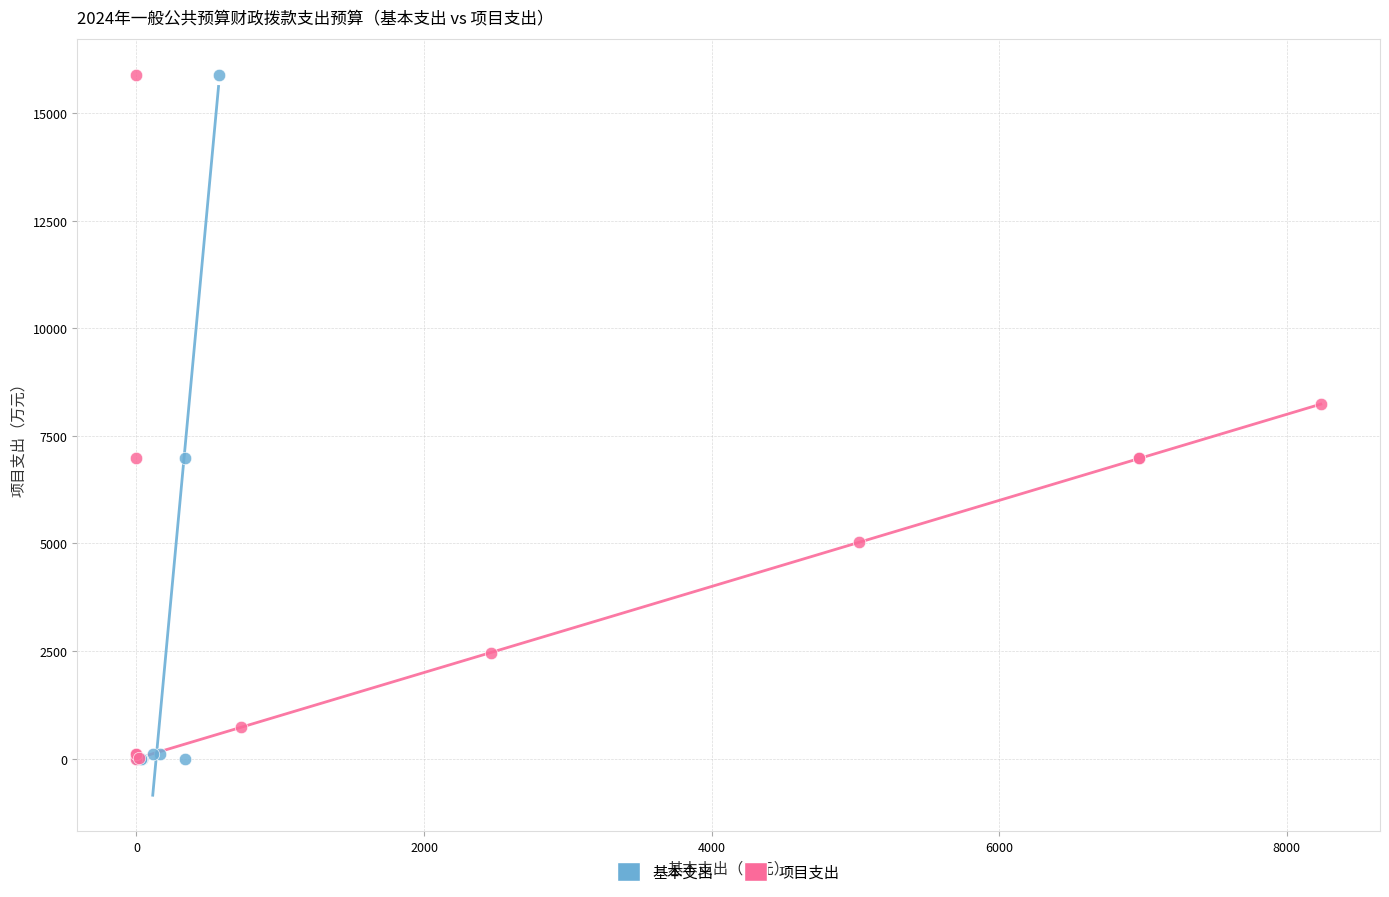

What are all the series names shown in the legend?

基本支出, 项目支出